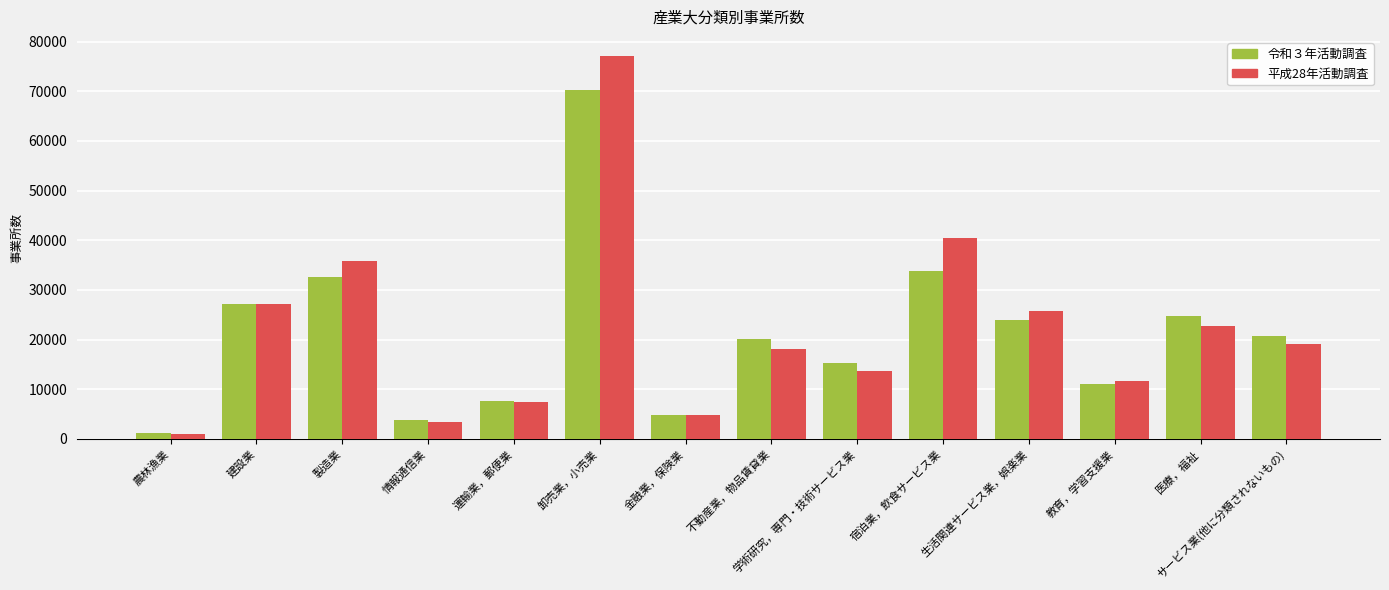

Which series changed the most between 卸売業，小売業 and 不動産業，物品賃貸業?

平成28年活動調査